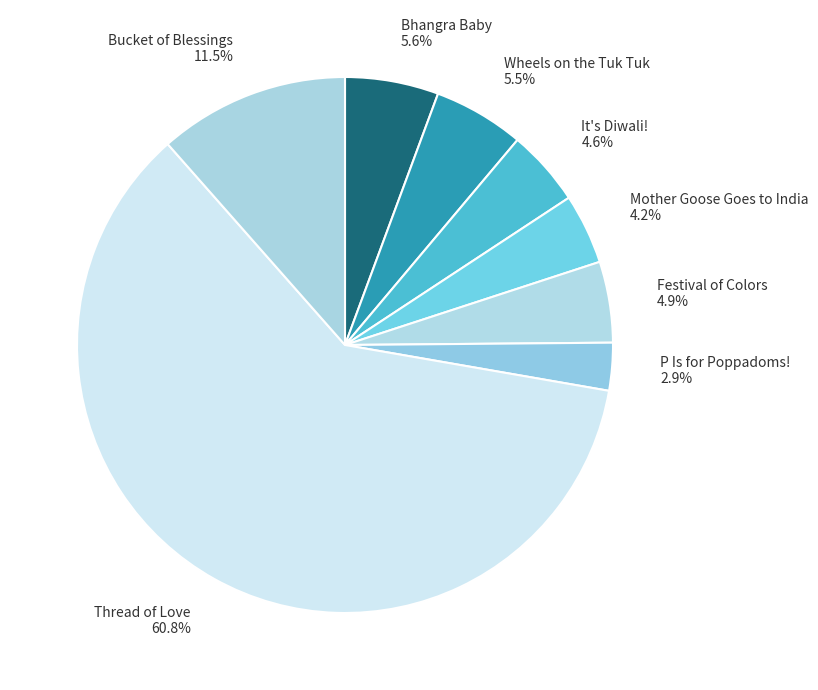

What portion of the pie excludes Festival of Colors?

95.1%